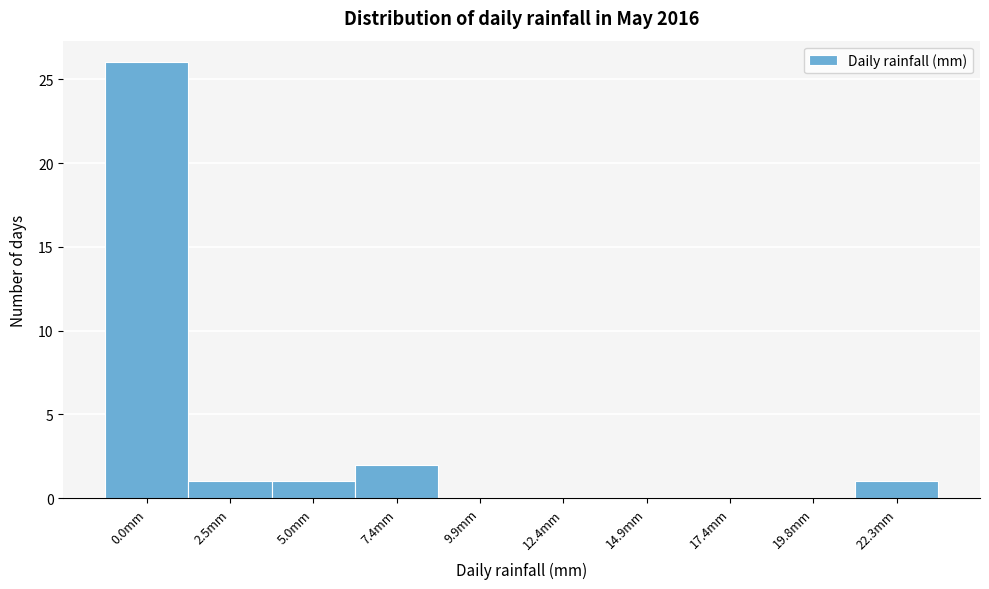

Reading right to left, extract all data points from this chart.

22.3mm=1	19.8mm=0	17.4mm=0	14.9mm=0	12.4mm=0	9.9mm=0	7.4mm=2	5.0mm=1	2.5mm=1	0.0mm=26